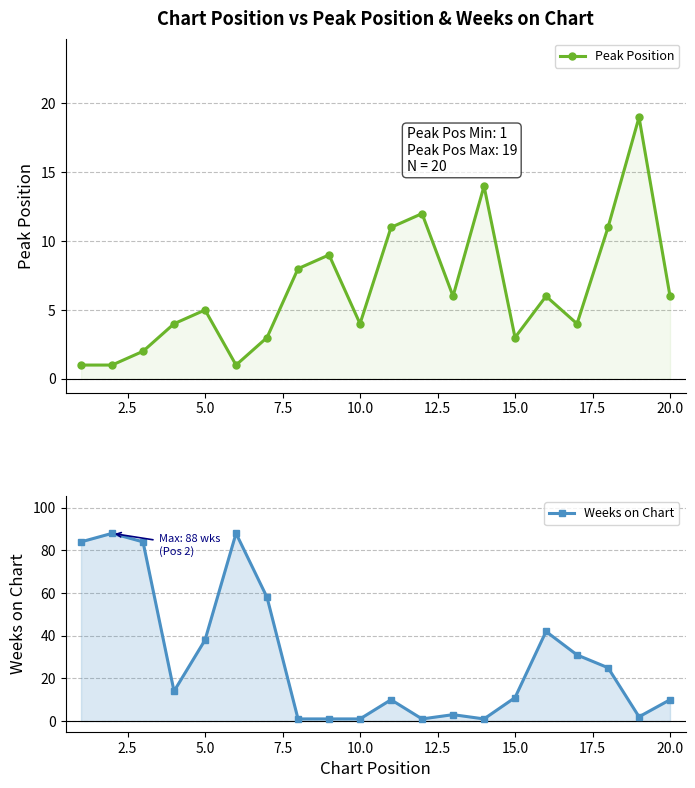

In Weeks on Chart, how many points are higher than both neighbors (excluding endpoints)?

5